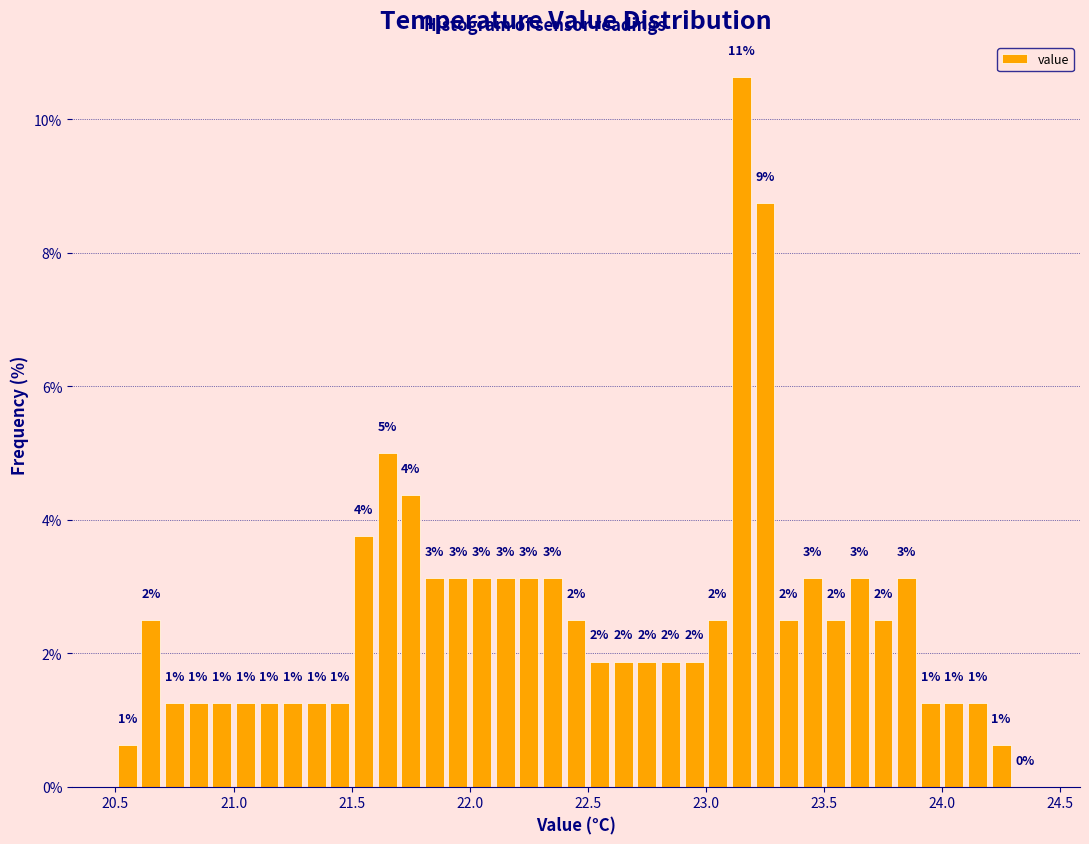

Read against the x-axis, roughly where is the centre of the tallest bar?

23.15